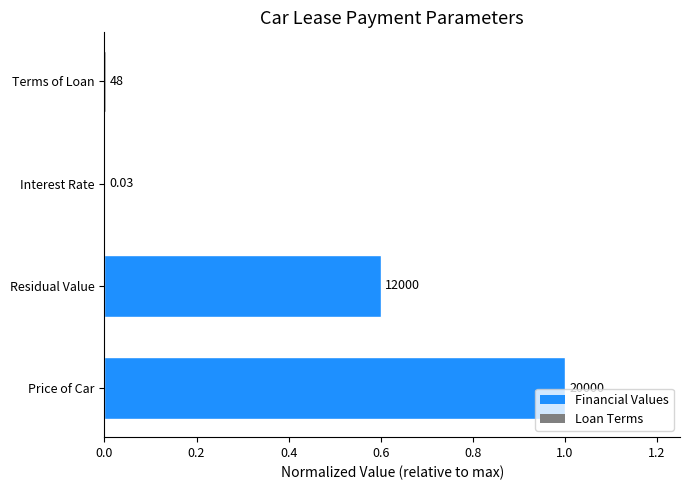

Are the bars horizontal?

Yes